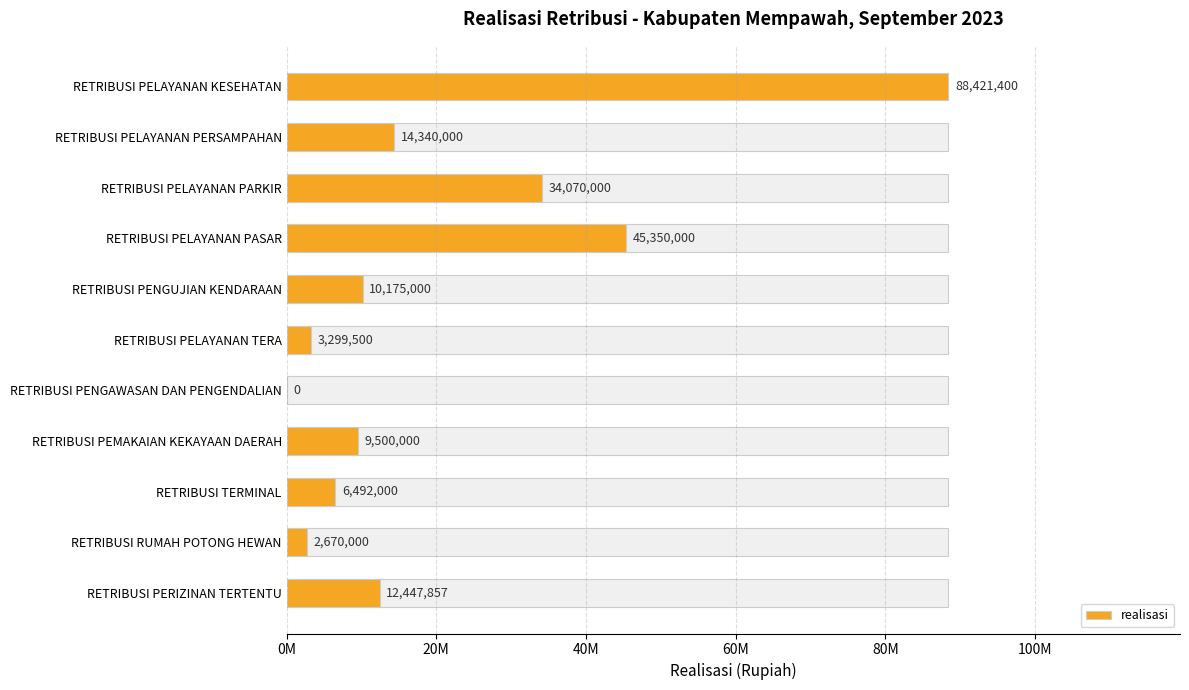

How many series are shown in this chart?

1